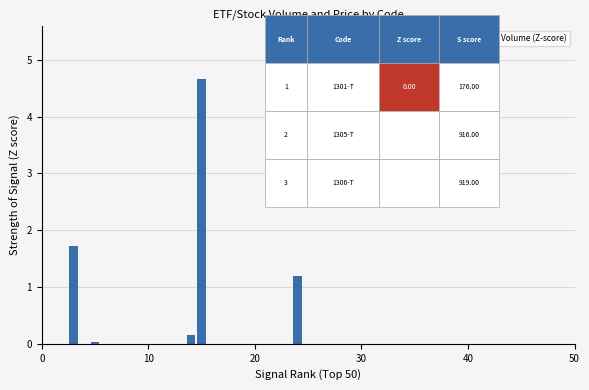

What is the sum of all values?

7.8